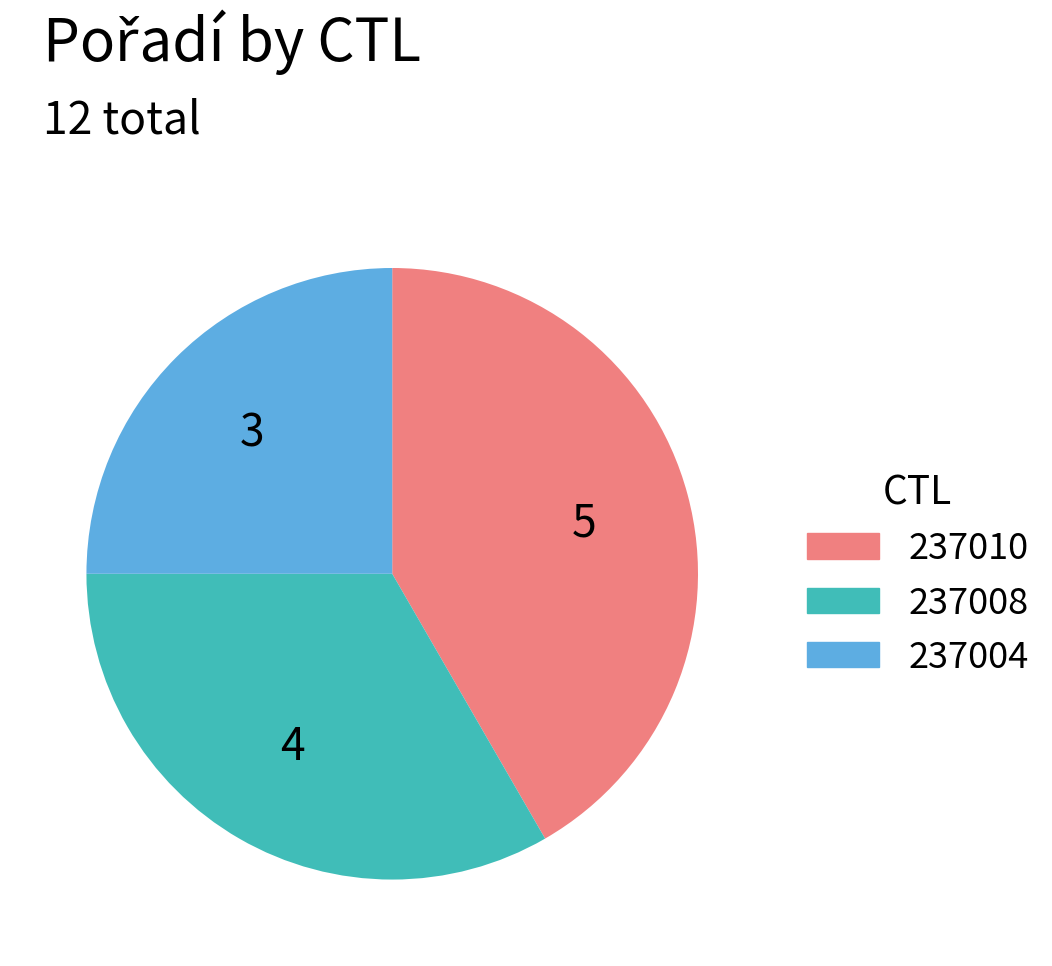

Which has a higher value, 237004 or 237010?

237010